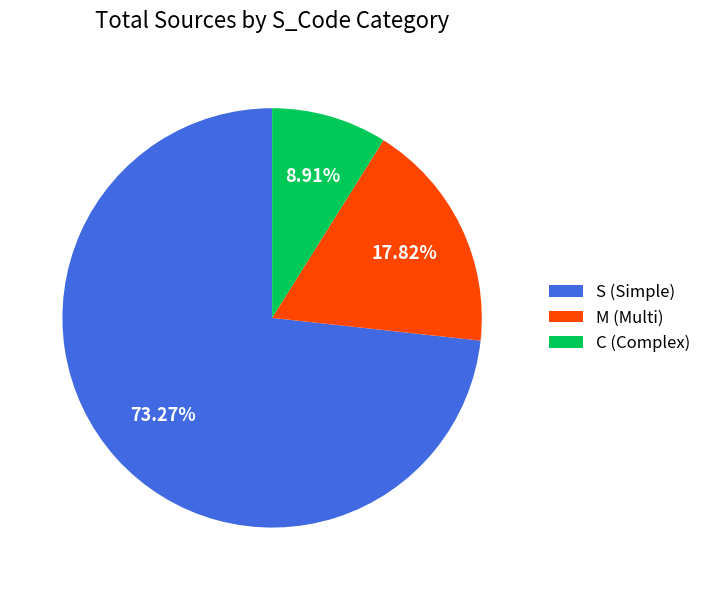

True or false: S accounts for 73% of the total.

True